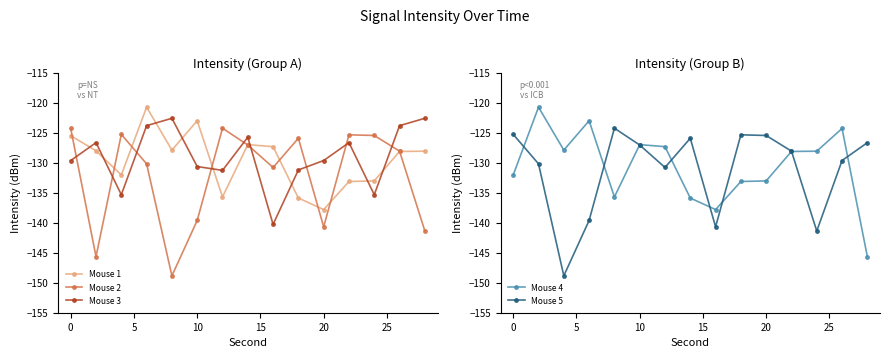

How many interior local peaks does the Mouse 2 series have?

4